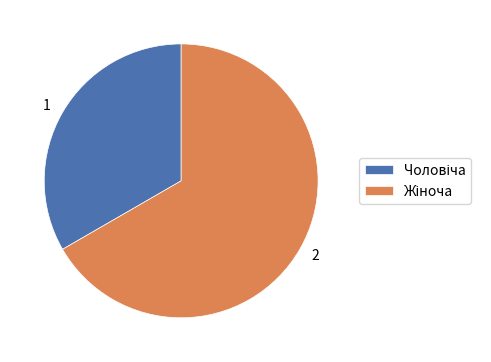

Does any single category account for the majority?

Yes